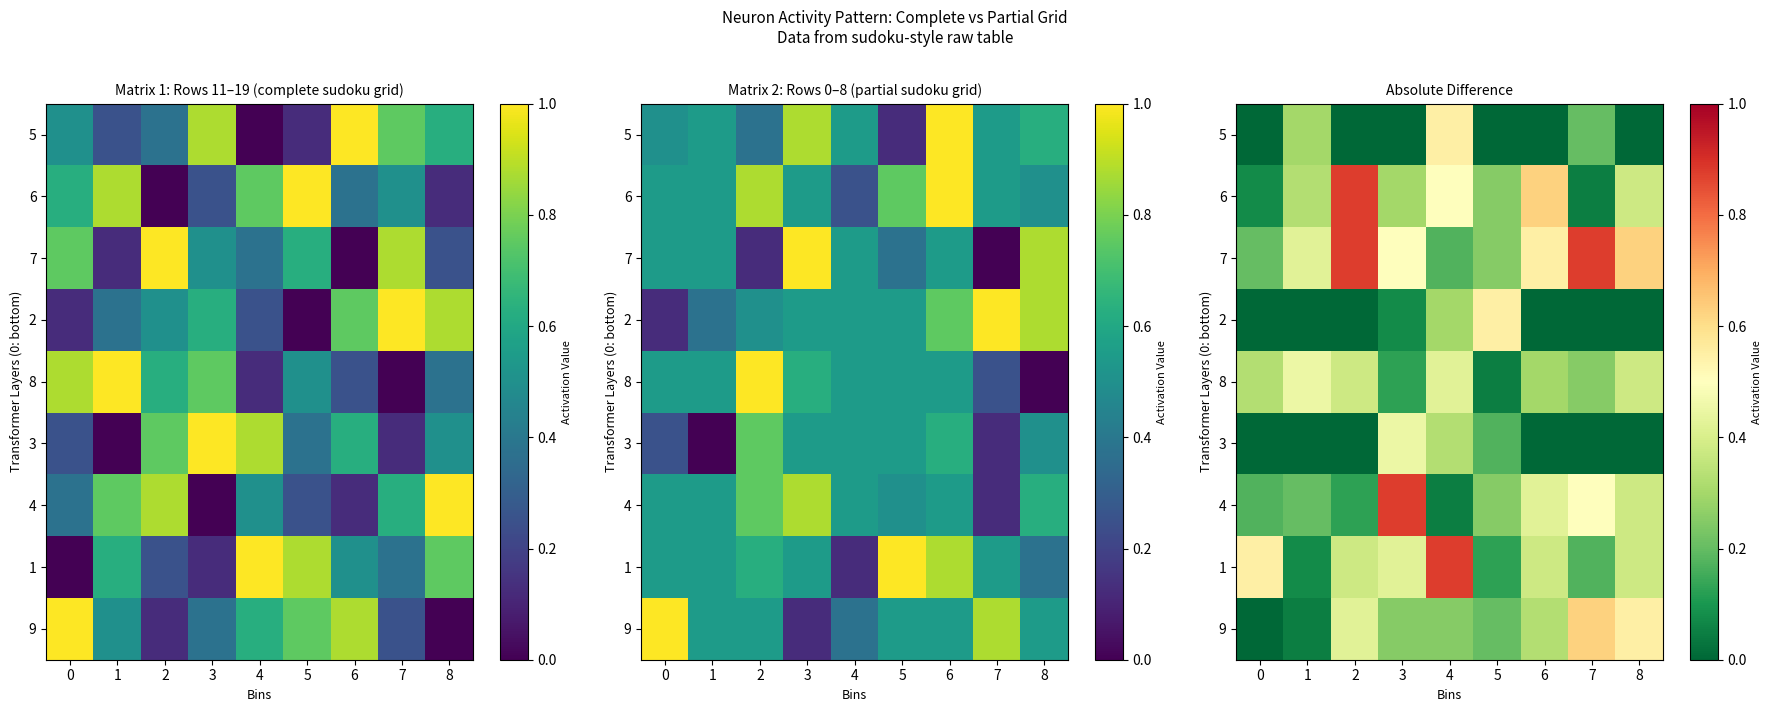

Rank the series at 8 from lowest to highest value.

3, 2, 5, 1, 4, 8, 6, 9, 7